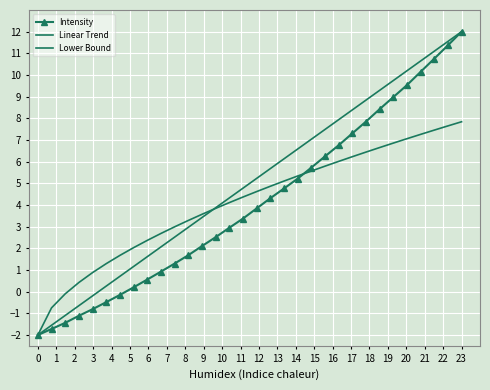

Where does the Intensity series first go above 3?

15